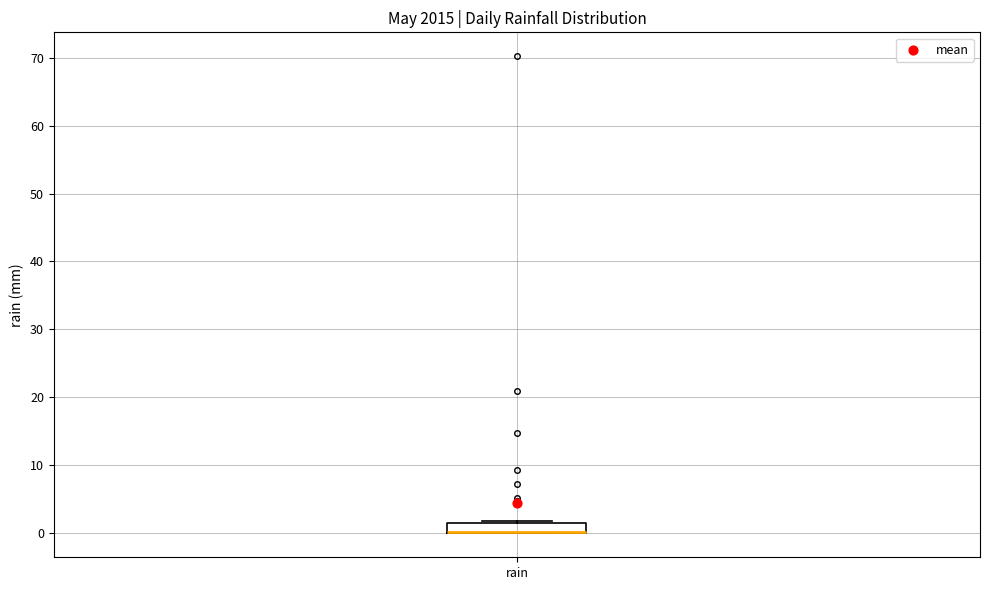

Where is the upper edge of the box for rain on the y-axis? The values are not printed on the chart, so give them approximately, as read against the axis.

2